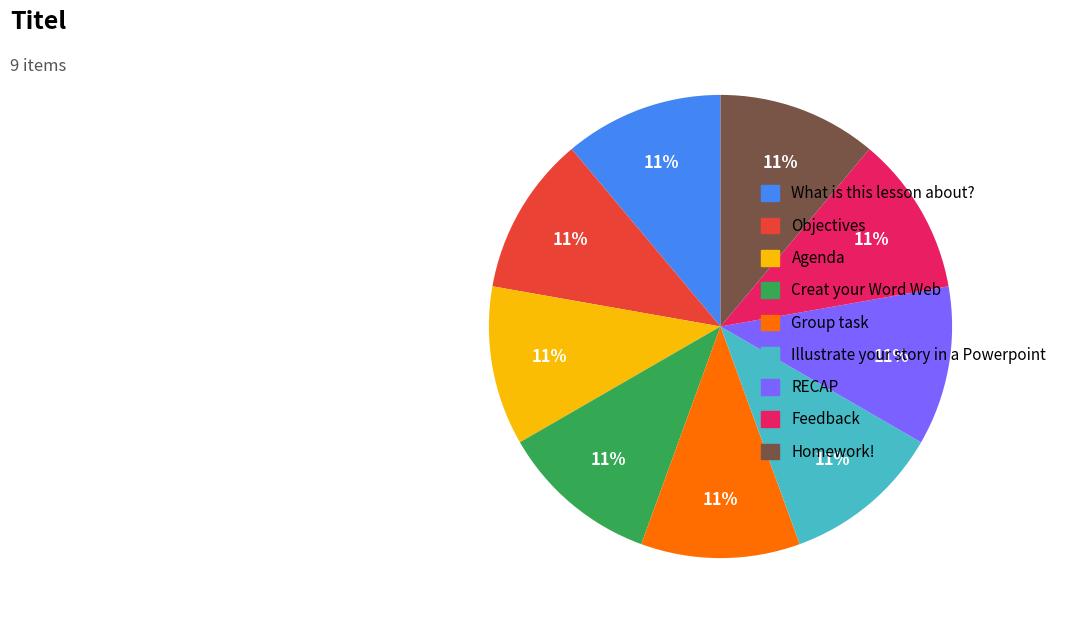

What is the ratio of the value at What is this lesson about? to the value at RECAP?

1.0